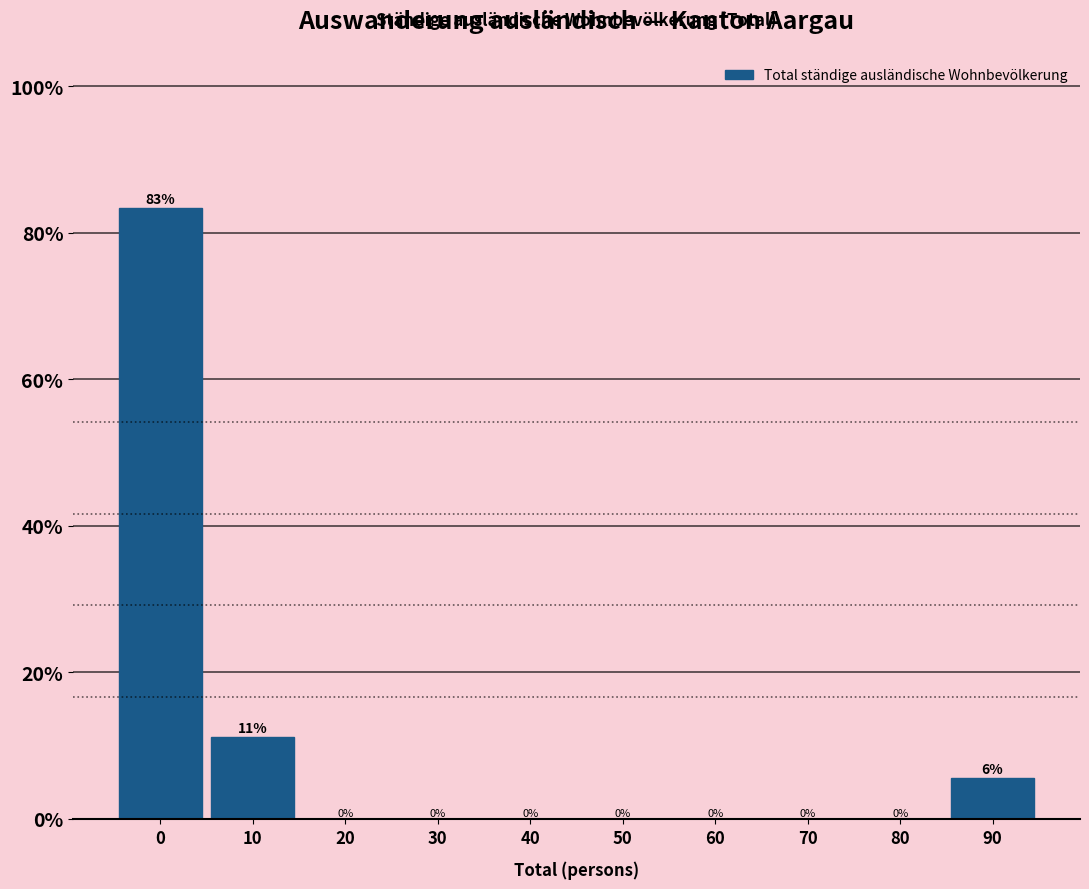

What is the sum of all values?

100.0